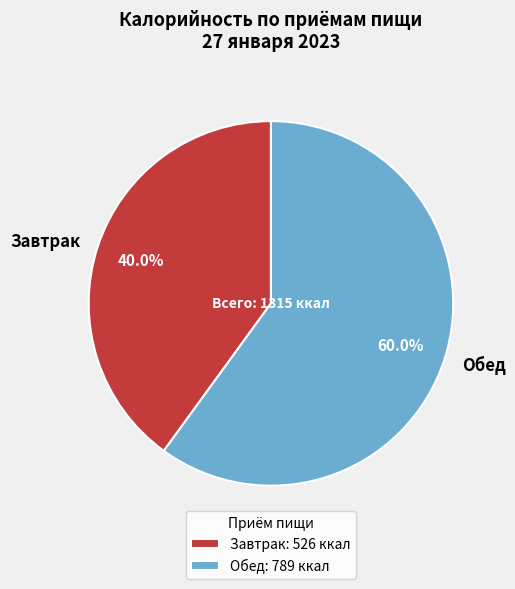

The Обед slice represents 50% of the pie. True or false?

False